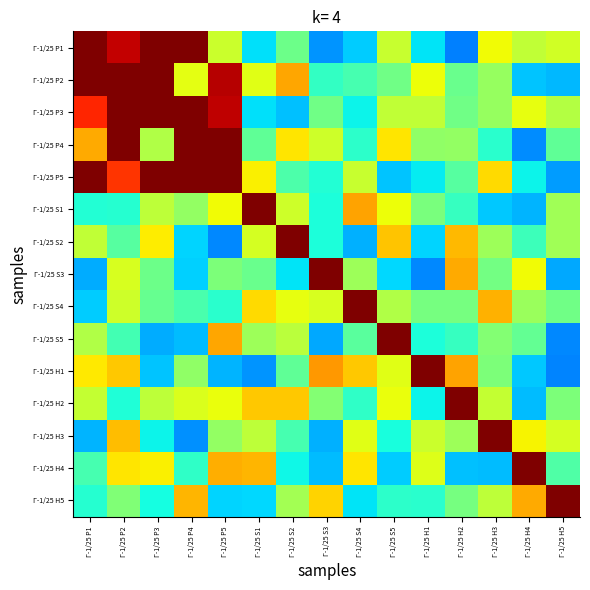

What is the total value across all series at Г-1/25 H4?

90.6